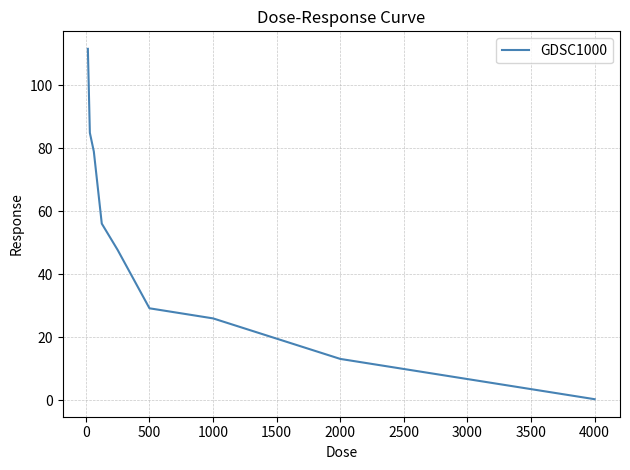

What is the greatest value displayed?

111.5